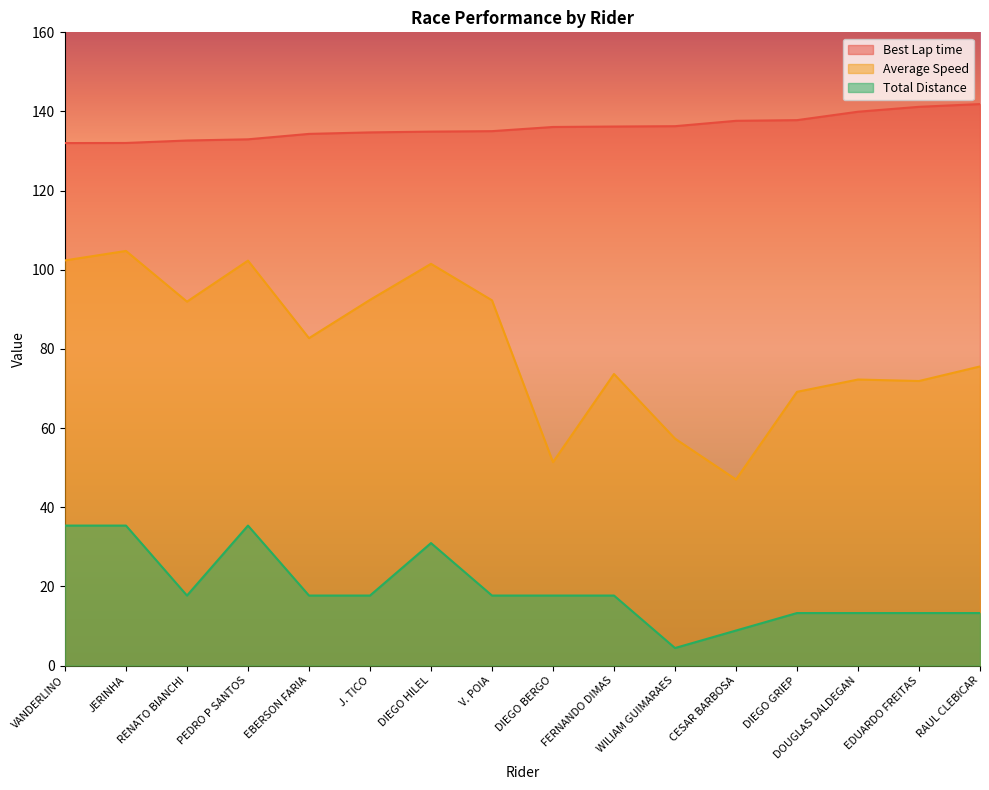

Which series has the largest total across all categories?

Best Lap time